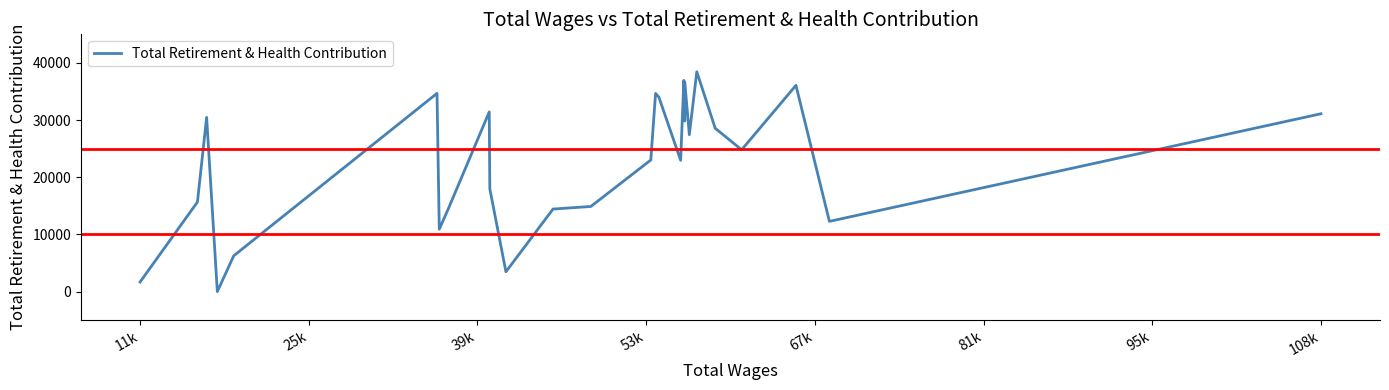

What is the greatest value displayed?

38450